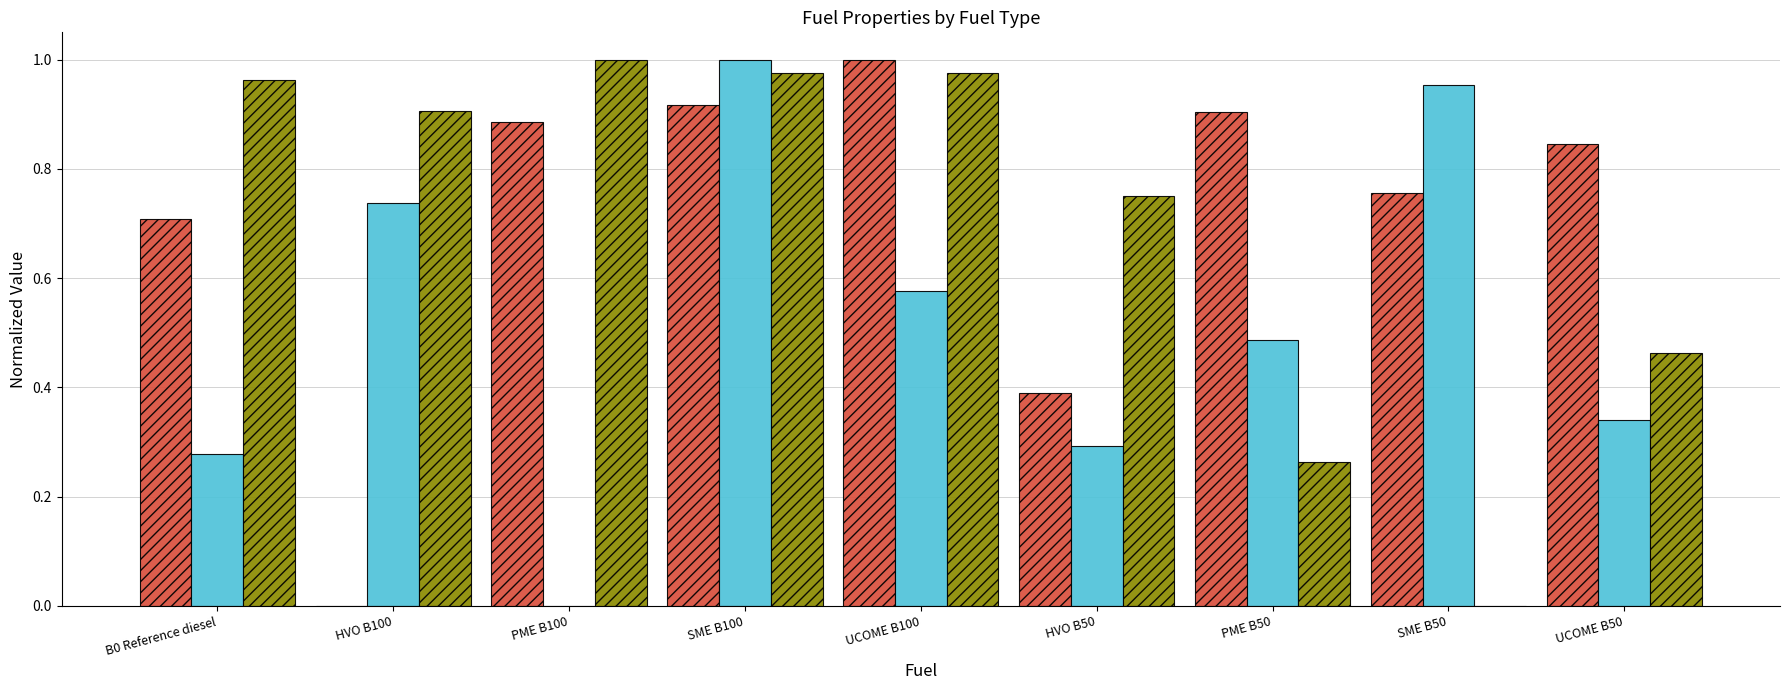

The value of B2 at SME B50 is 1.3. True or false?

False